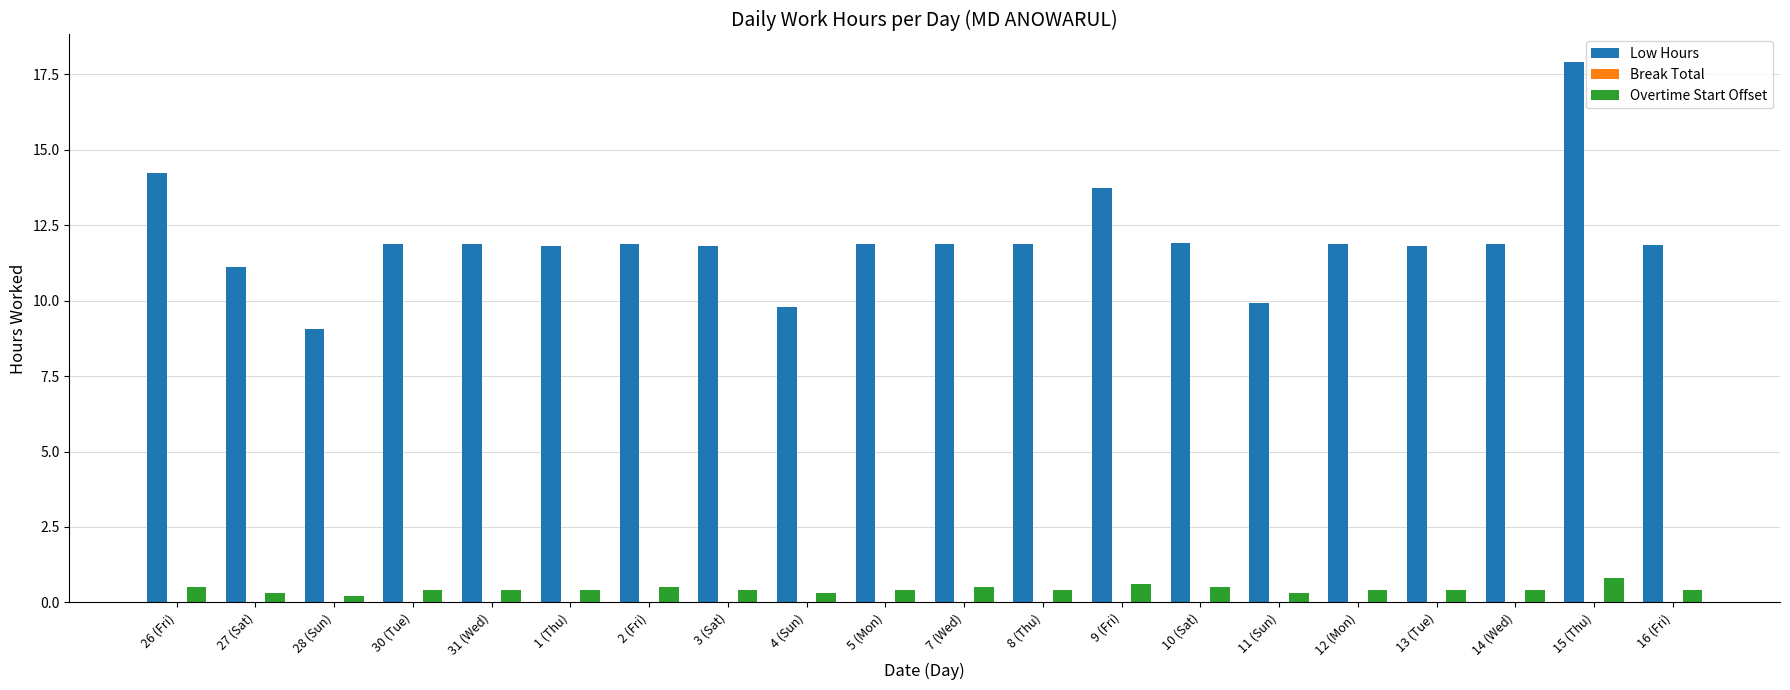

How many bars are there in total?

40